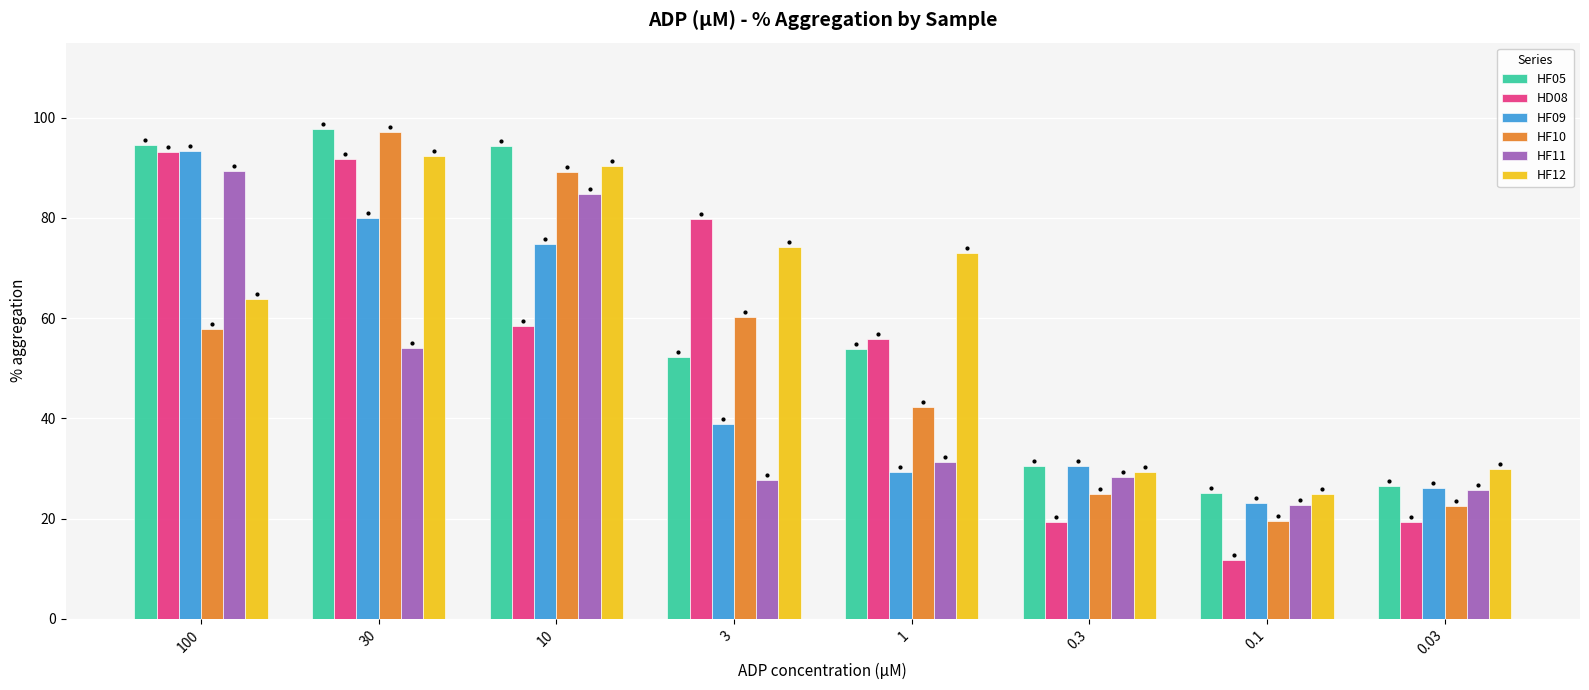

At how many categories does at least one series exceed 62?

5